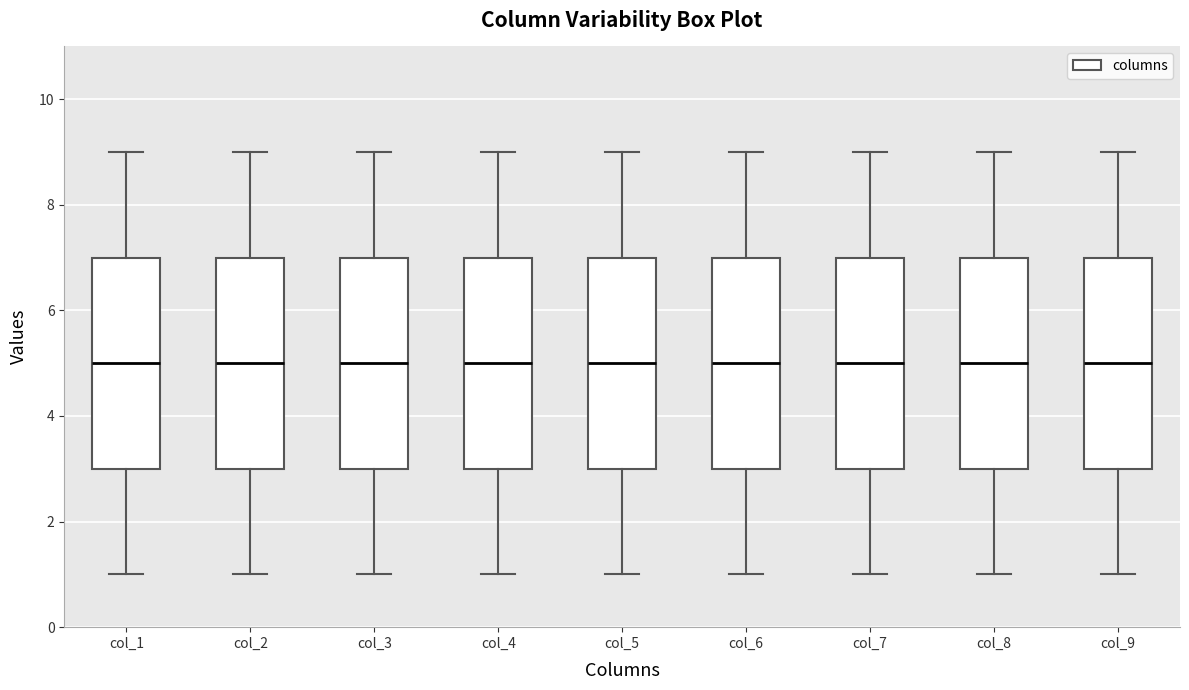

Reading left to right, read every box against the y-axis: the position of its median line, the range the box covers, and the ends of its whiskers. The values are not printed on the chart, so give them approximately, as read against the axis.

col_1: median 5, box 3 to 7, whiskers 1 to 9
col_2: median 5, box 3 to 7, whiskers 1 to 9
col_3: median 5, box 3 to 7, whiskers 1 to 9
col_4: median 5, box 3 to 7, whiskers 1 to 9
col_5: median 5, box 3 to 7, whiskers 1 to 9
col_6: median 5, box 3 to 7, whiskers 1 to 9
col_7: median 5, box 3 to 7, whiskers 1 to 9
col_8: median 5, box 3 to 7, whiskers 1 to 9
col_9: median 5, box 3 to 7, whiskers 1 to 9